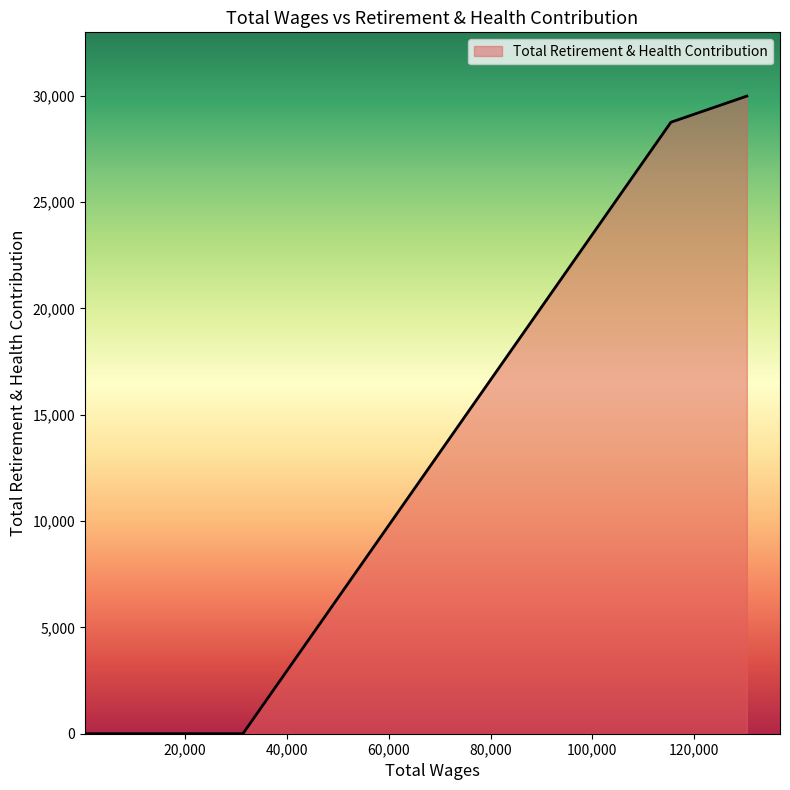

What is the sum of all values?

88600